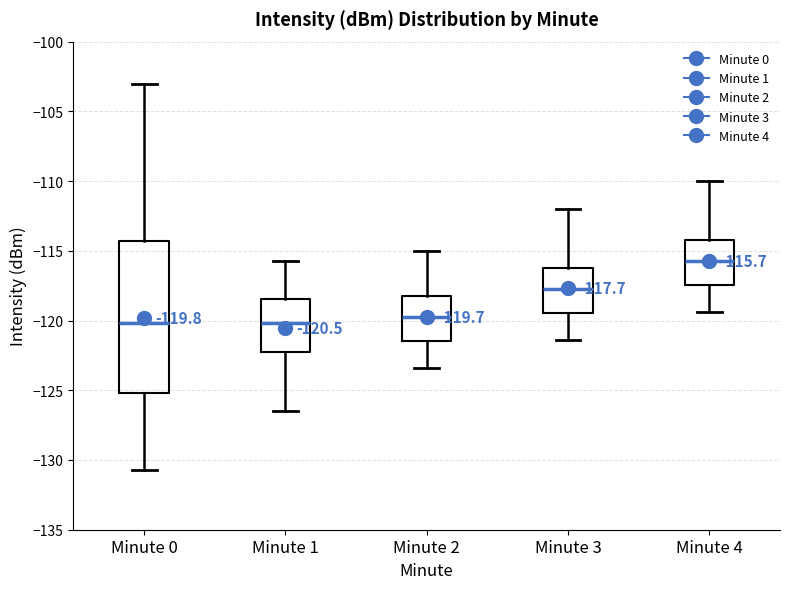

Which box is the tallest, from its lower edge to its upper edge?

Minute 0